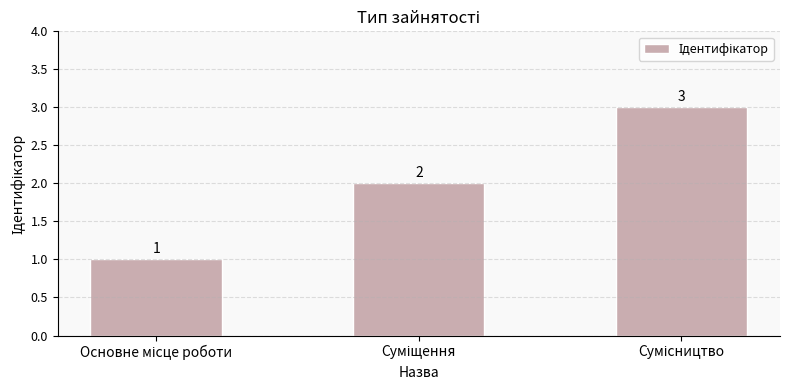

Reading right to left, transcribe all the data shown in this chart.

3	2	1